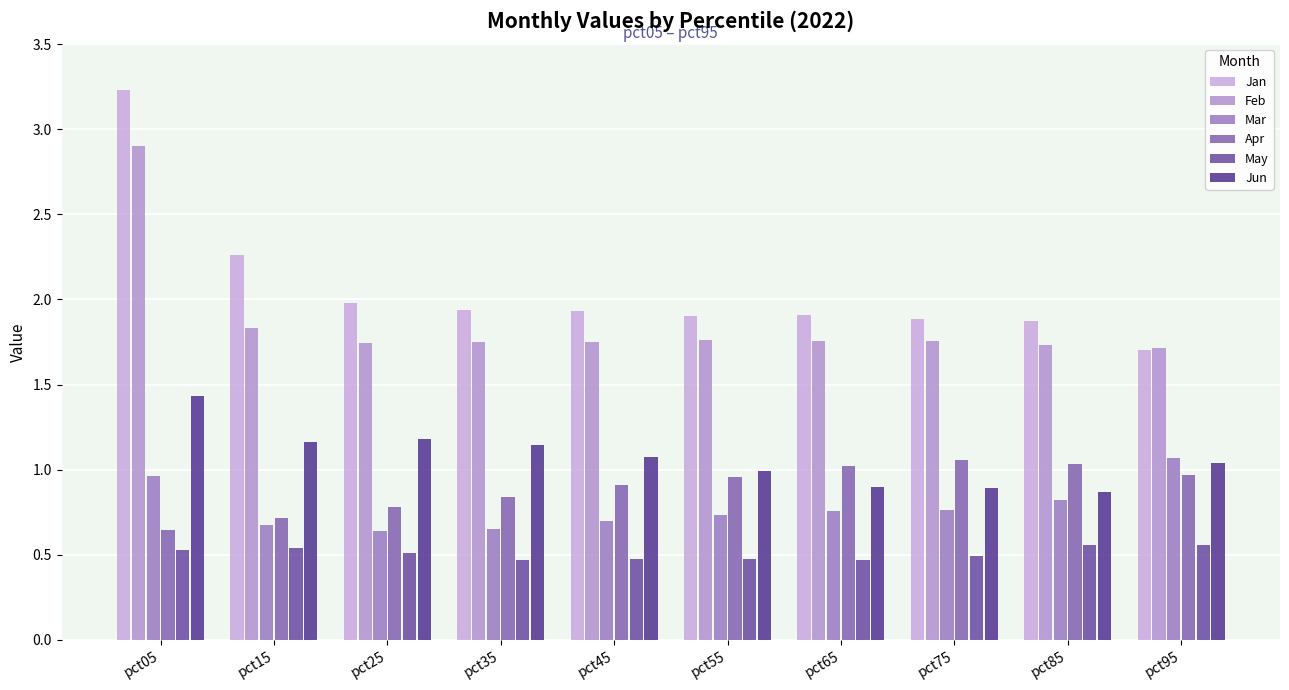

The May series shows 0.5 at pct75. True or false?

True